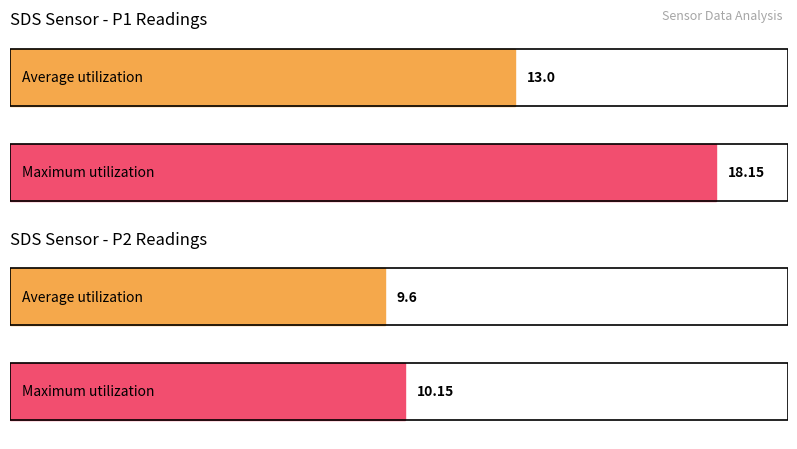

Which series has the widest spread of values?

SDS_P1